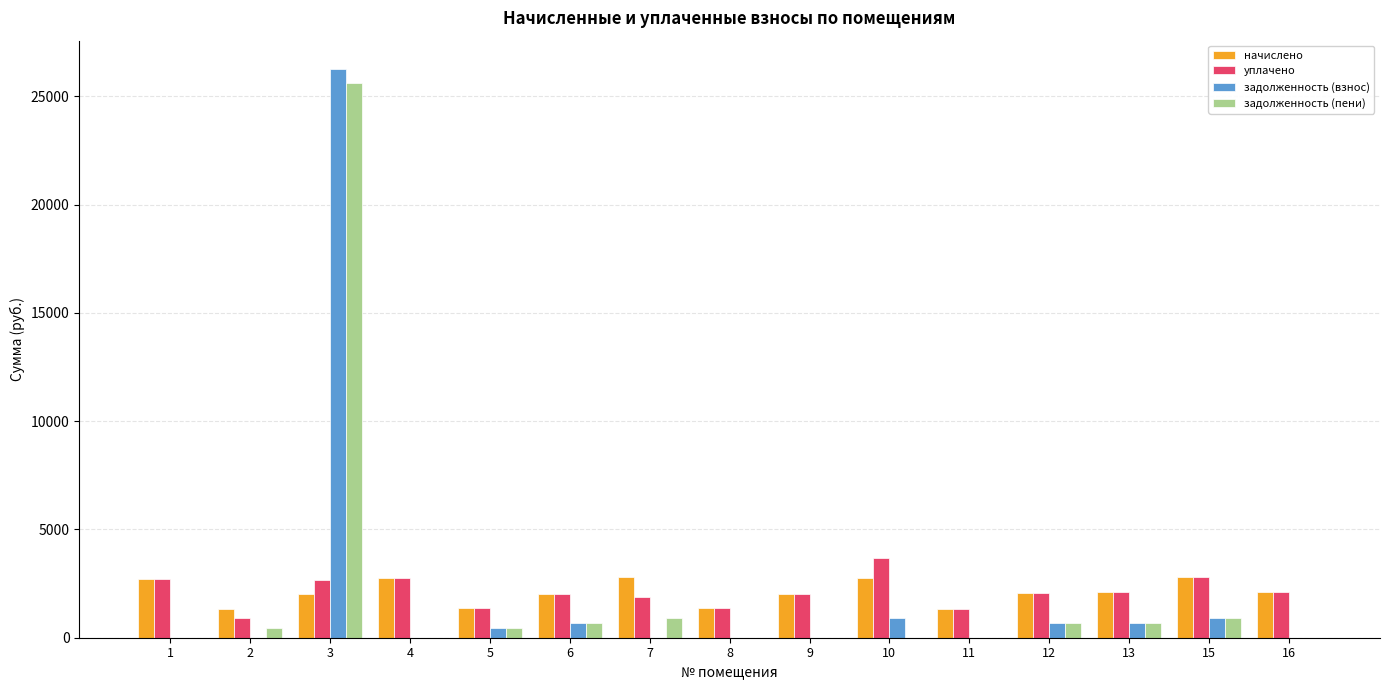

The value of начислено at 12 is 1111.1. True or false?

False